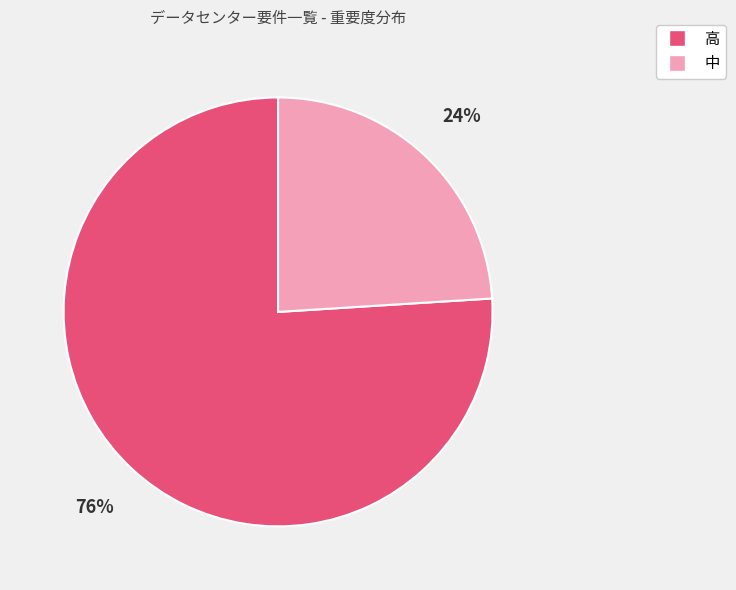

Which slice is the largest?

高